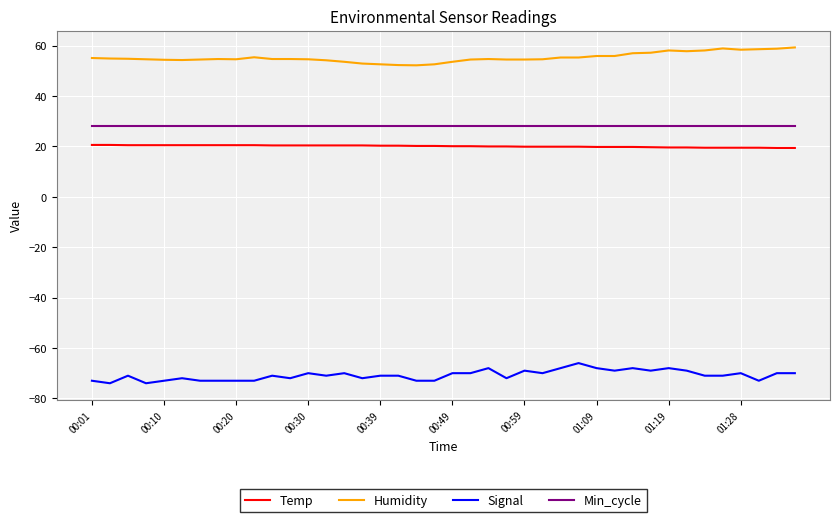

What is the difference between the maximum and minimum values in the Humidity series?

7.1